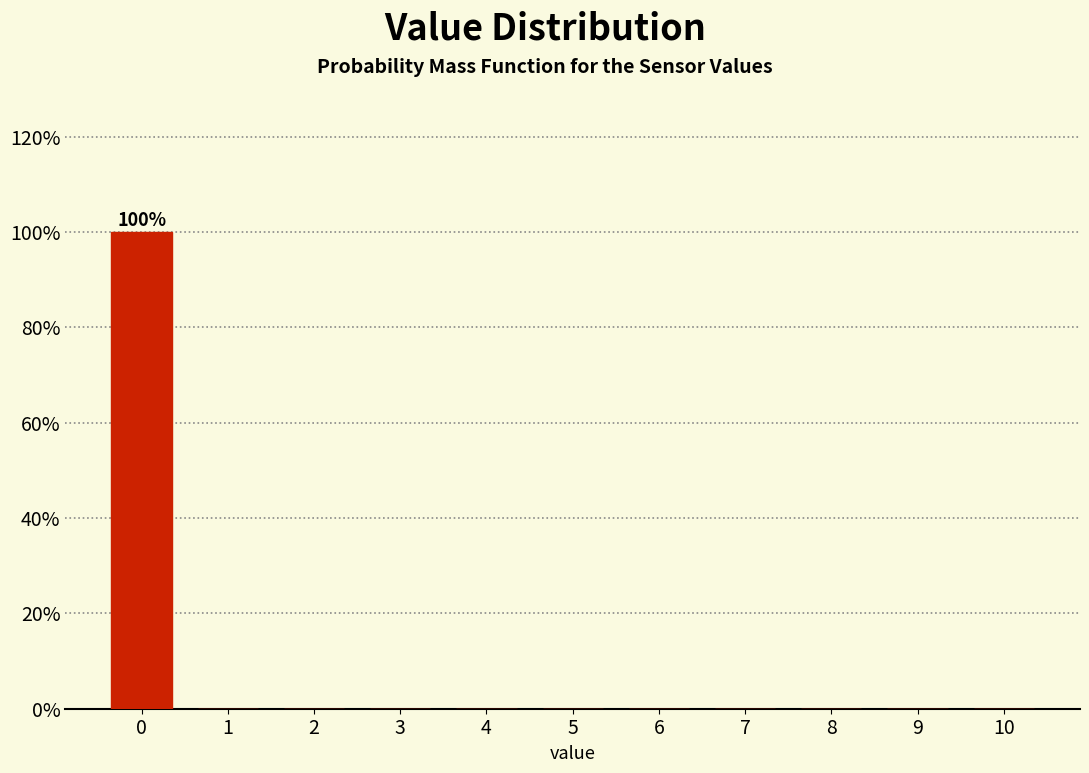

Reading left to right, extract all data points from this chart.

0=100	1=0	2=0	3=0	4=0	5=0	6=0	7=0	8=0	9=0	10=0